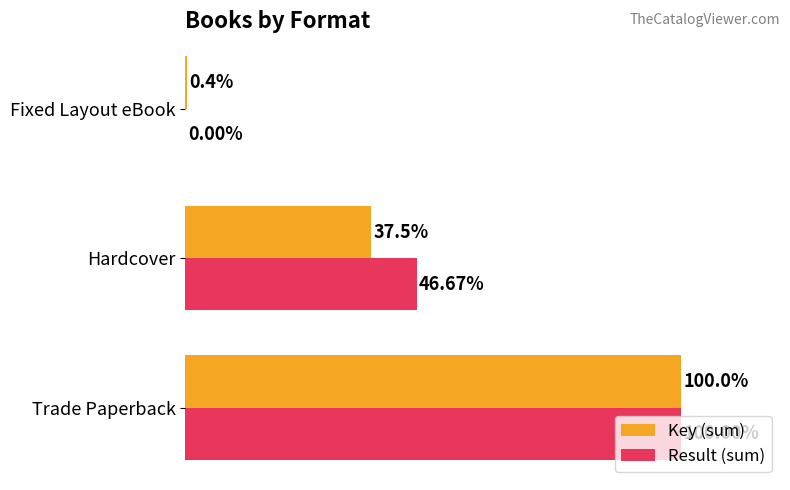

Which series has the largest total across all categories?

Result (sum)